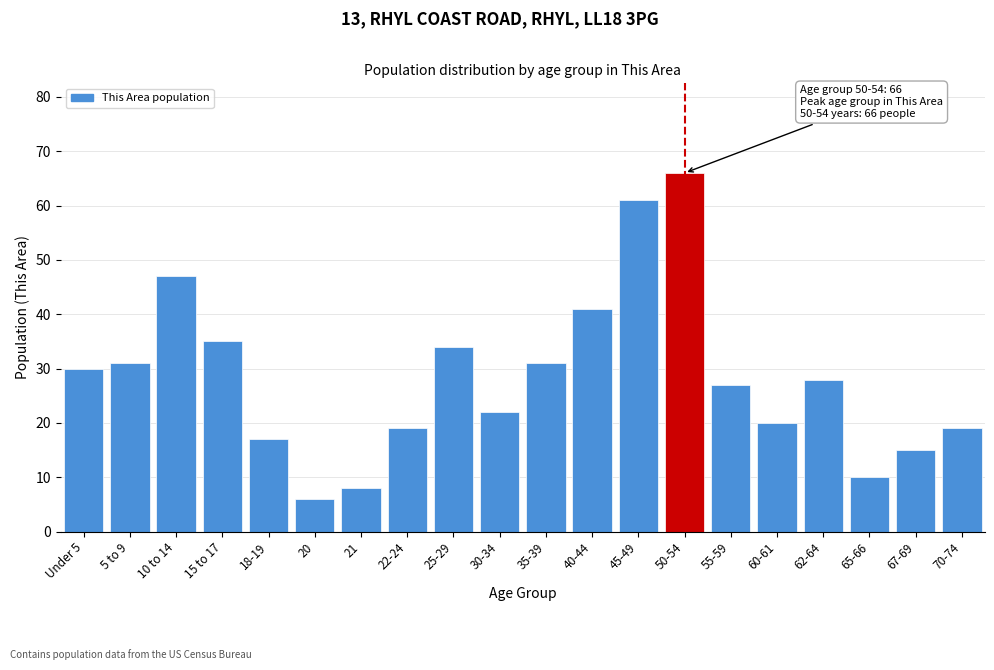

Reading left to right, what are all the values shown in this chart?

30	31	47	35	17	6	8	19	34	22	31	41	61	66	27	20	28	10	15	19